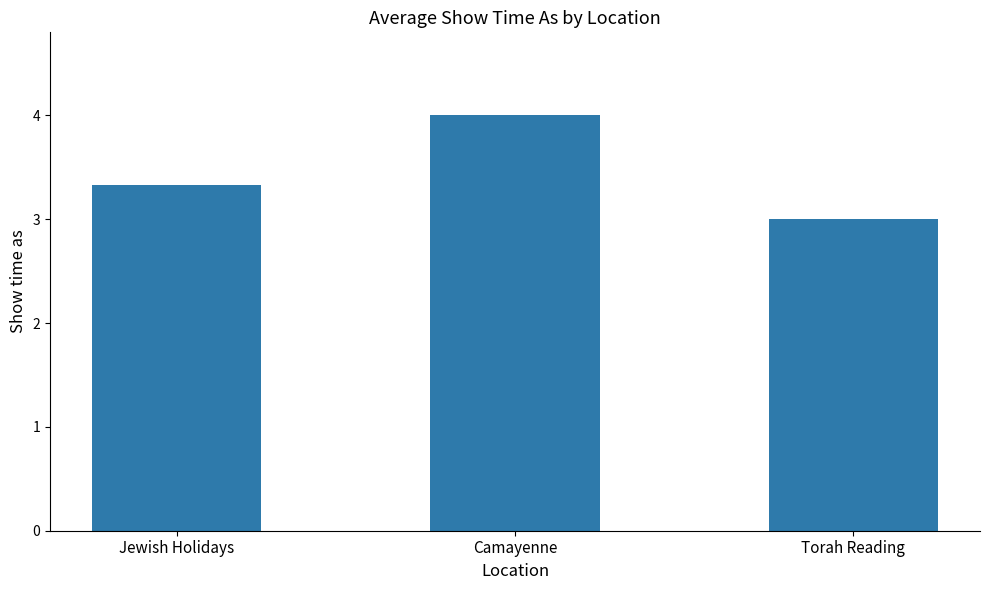

List the labels in order of value, largest first.

Camayenne, Jewish Holidays, Torah Reading